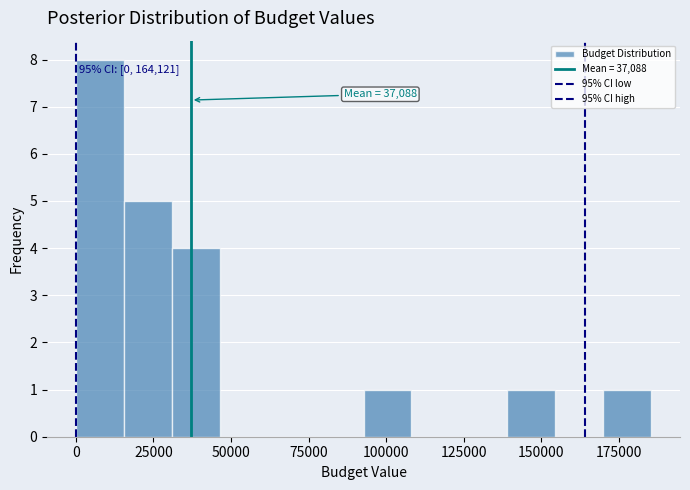

Around what value on the x-axis is the tallest bar? Give the approximate position of its centre, as read against the axis.

10000